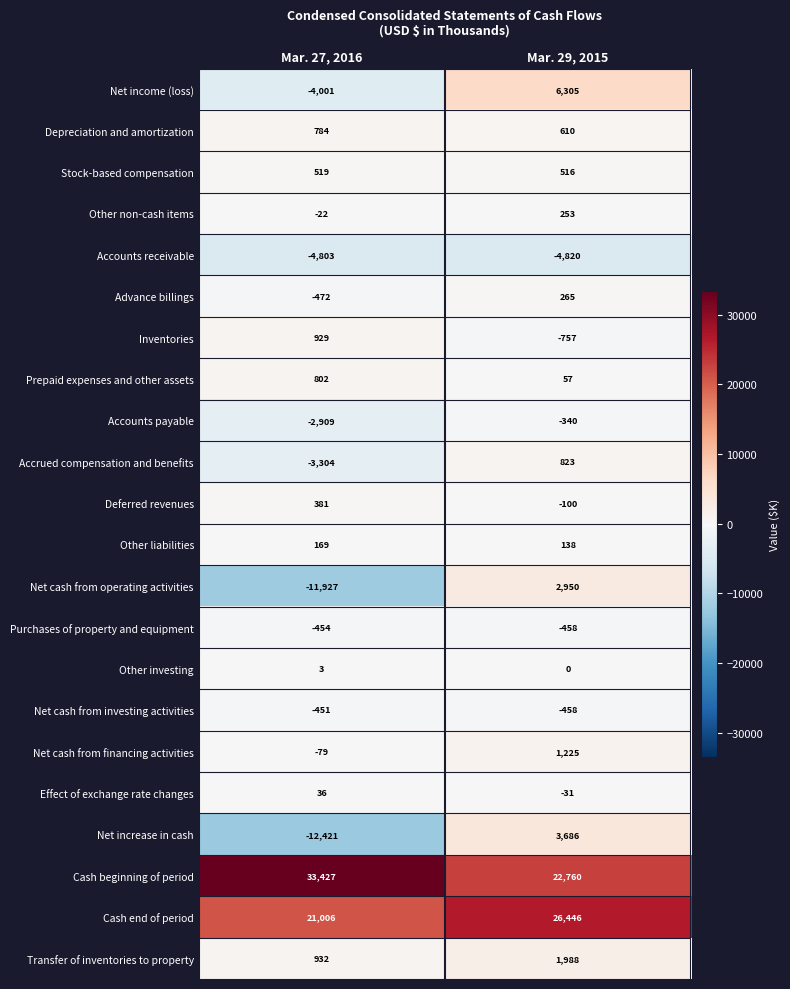

Between Mar. 27, 2016 and Mar. 29, 2015, which series saw the biggest shift?

Net increase in cash